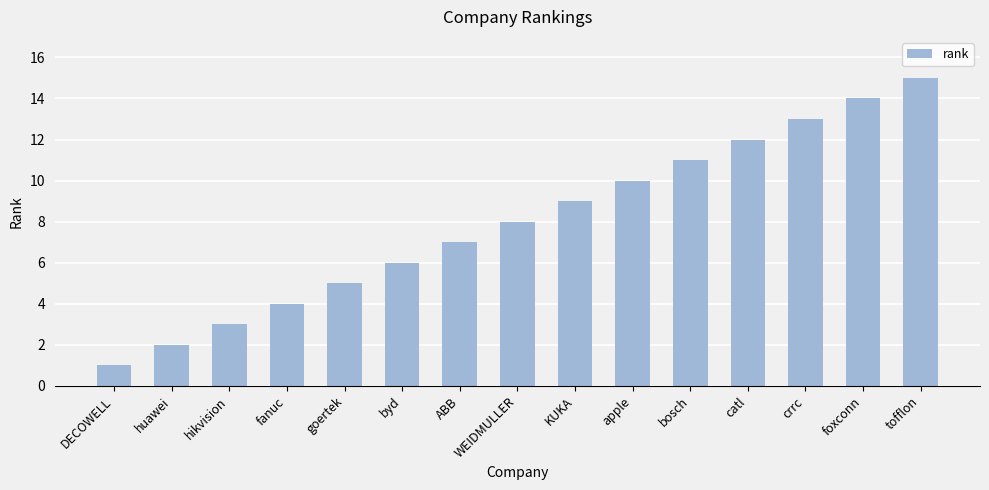

Rank the categories by value from lowest to highest.

DECOWELL, huawei, hikvision, fanuc, goertek, byd, ABB, WEIDMULLER, KUKA, apple, bosch, catl, crrc, foxconn, tofflon